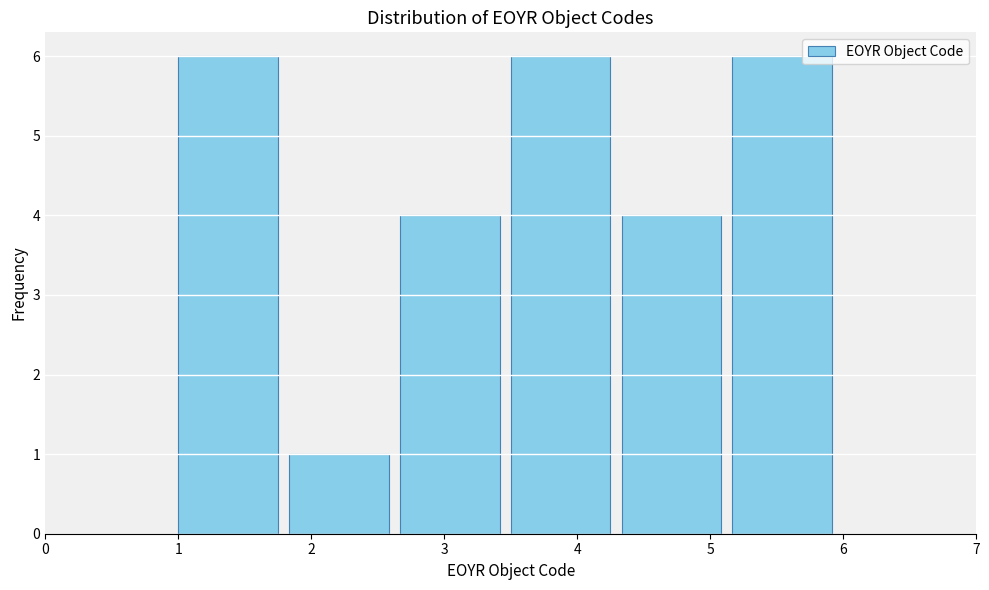

Reading left to right, transcribe this chart: for each bar, give the range it covers on the x-axis and its height. Neither the bar edges nor the heights are printed on the chart, so give them approximately, as read against the axes.

1.0 to 1.8: 6
1.8 to 2.7: 1
2.7 to 3.5: 4
3.5 to 4.3: 6
4.3 to 5.2: 4
5.2 to 6.0: 6